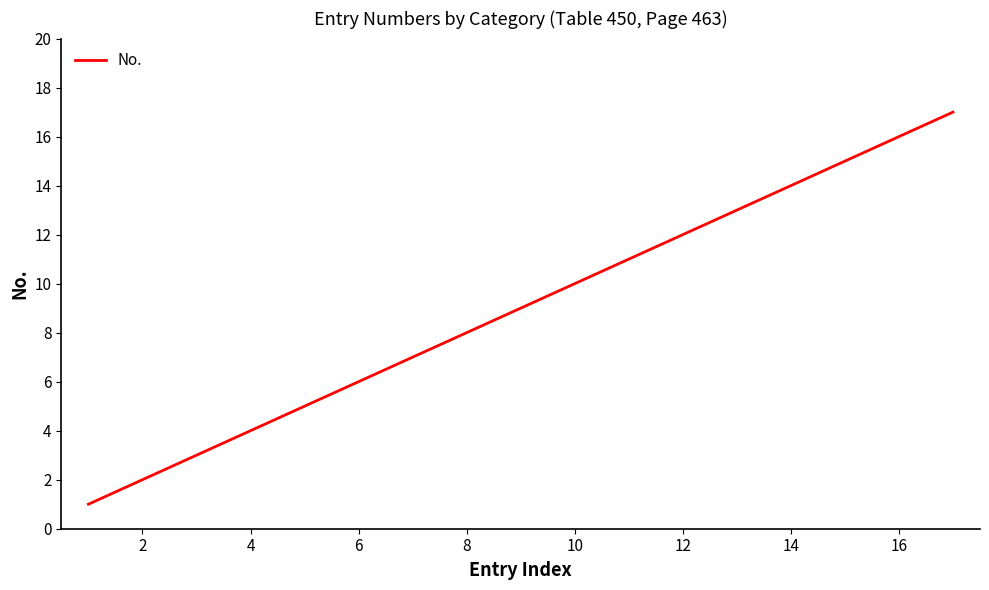

What is the greatest value displayed?

17